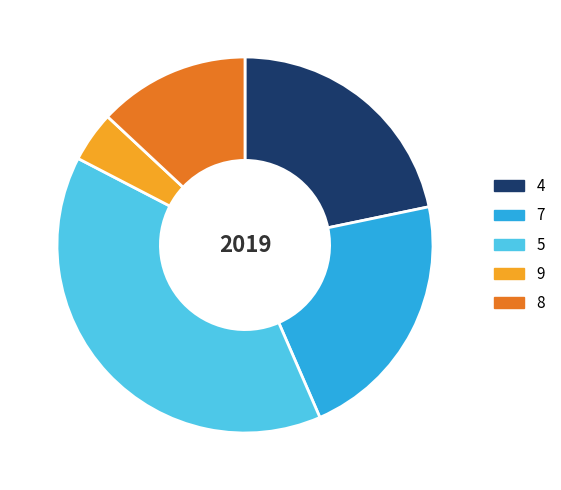

Between 7 and 8, which is larger?

7